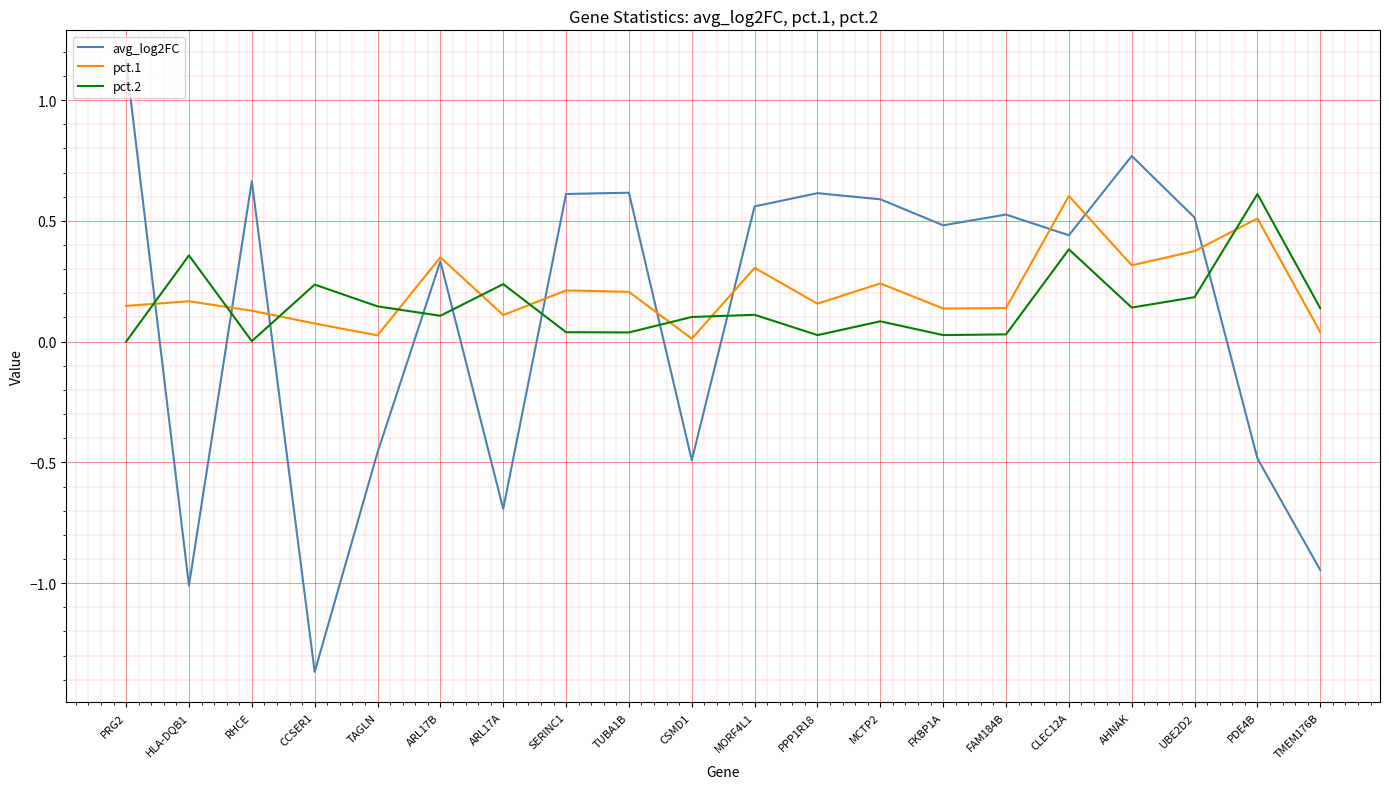

Which series has the largest range (max minus min)?

avg_log2FC